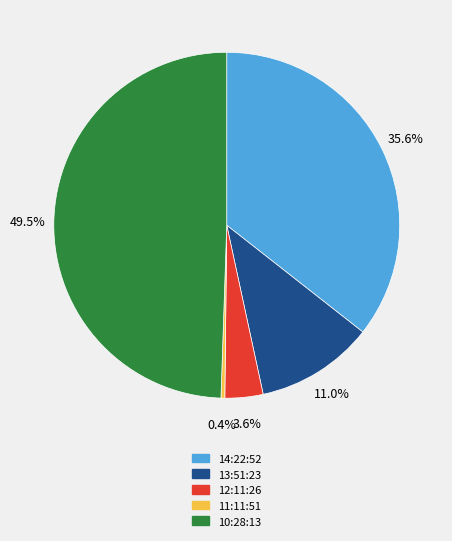

Is the sum of 12:11:26 and 13:51:23 greater than half?

No